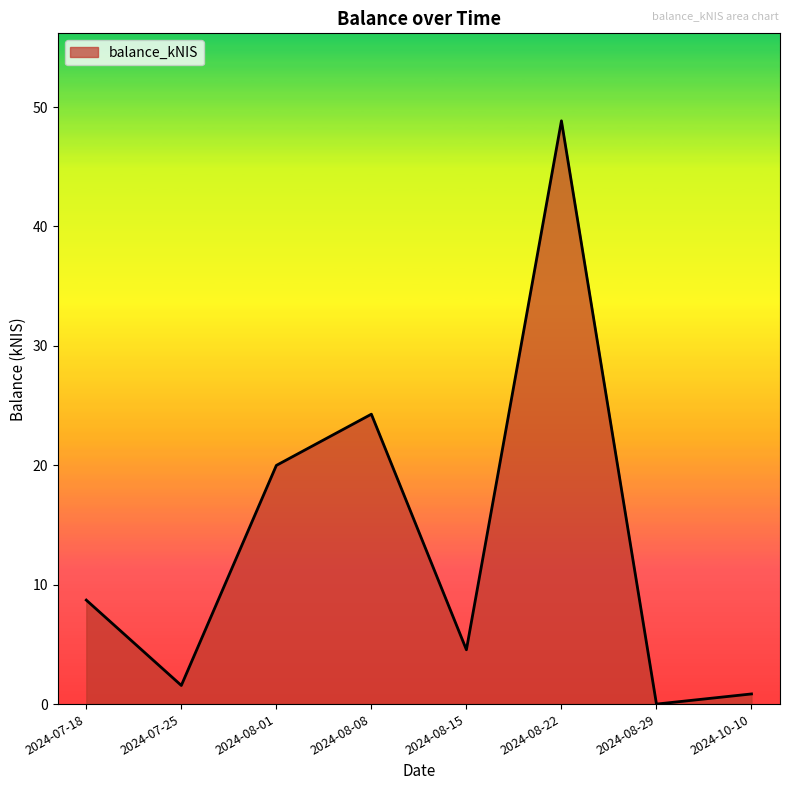

What is the change in value from 2024-08-01 to 2024-08-29?

-20.0